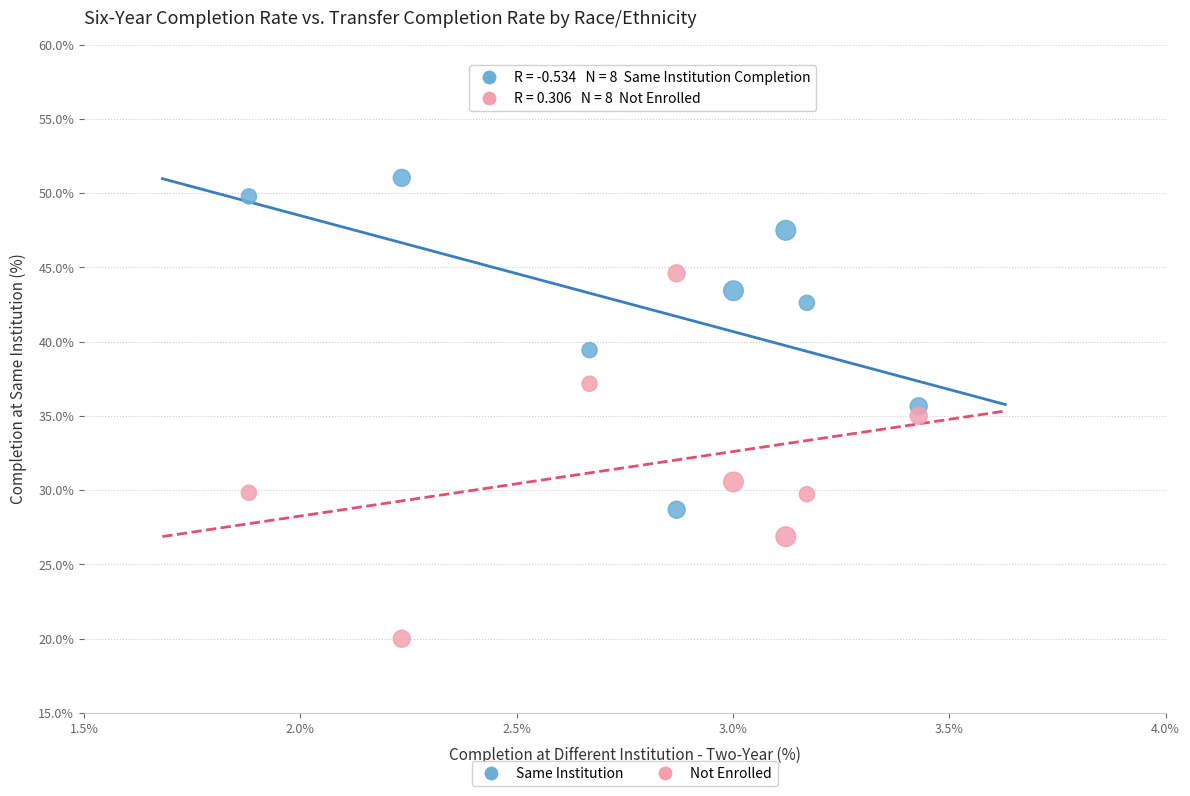

Across all data points, what is the range of X values (max minus min)?

1.5